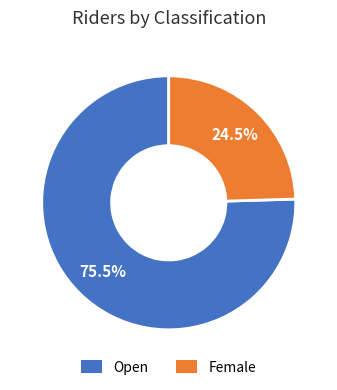

Rank the categories by value from lowest to highest.

Female, Open